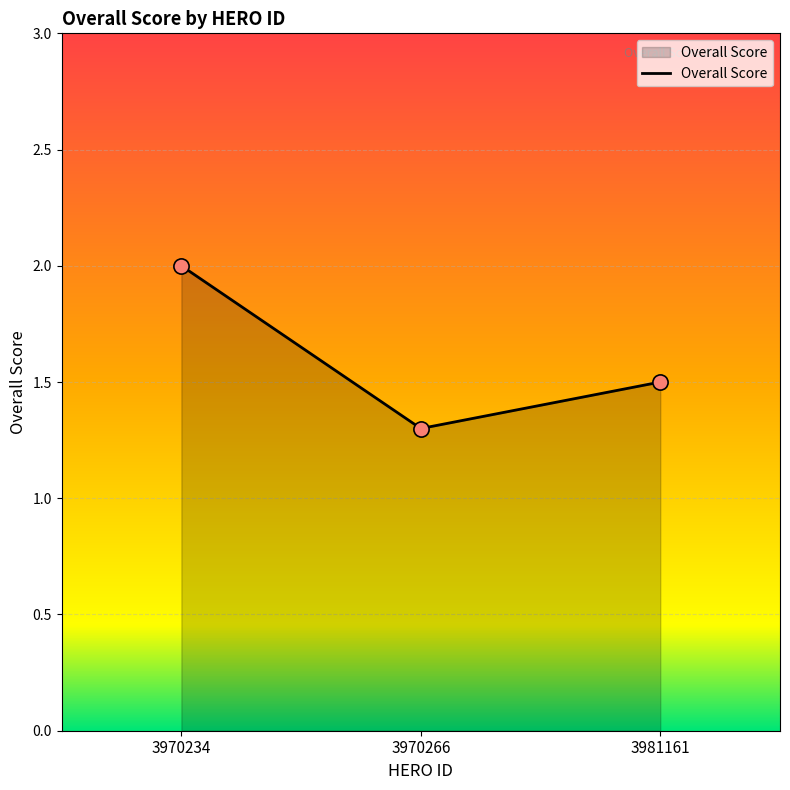

What is the change in value from 3970234 to 3981161?

-0.5